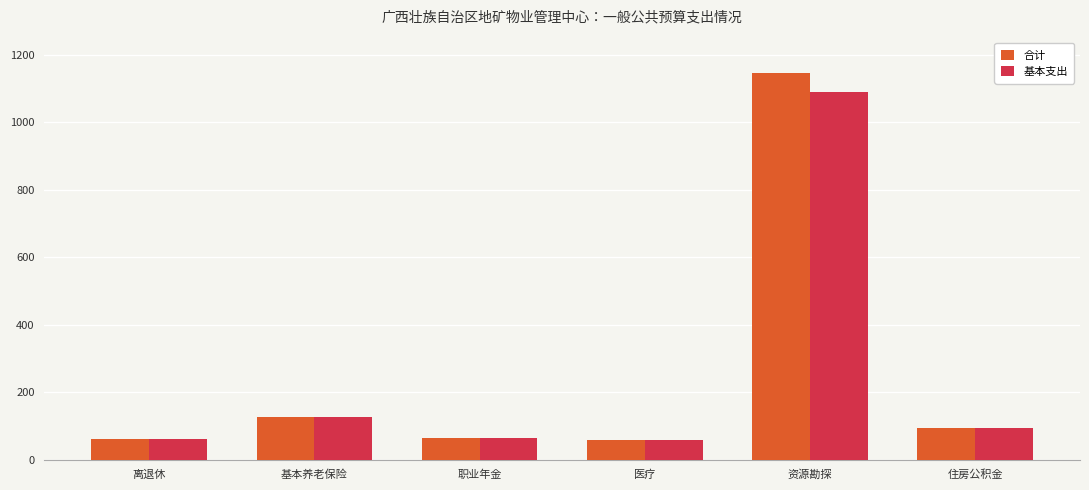

Does the chart contain any negative values?

No